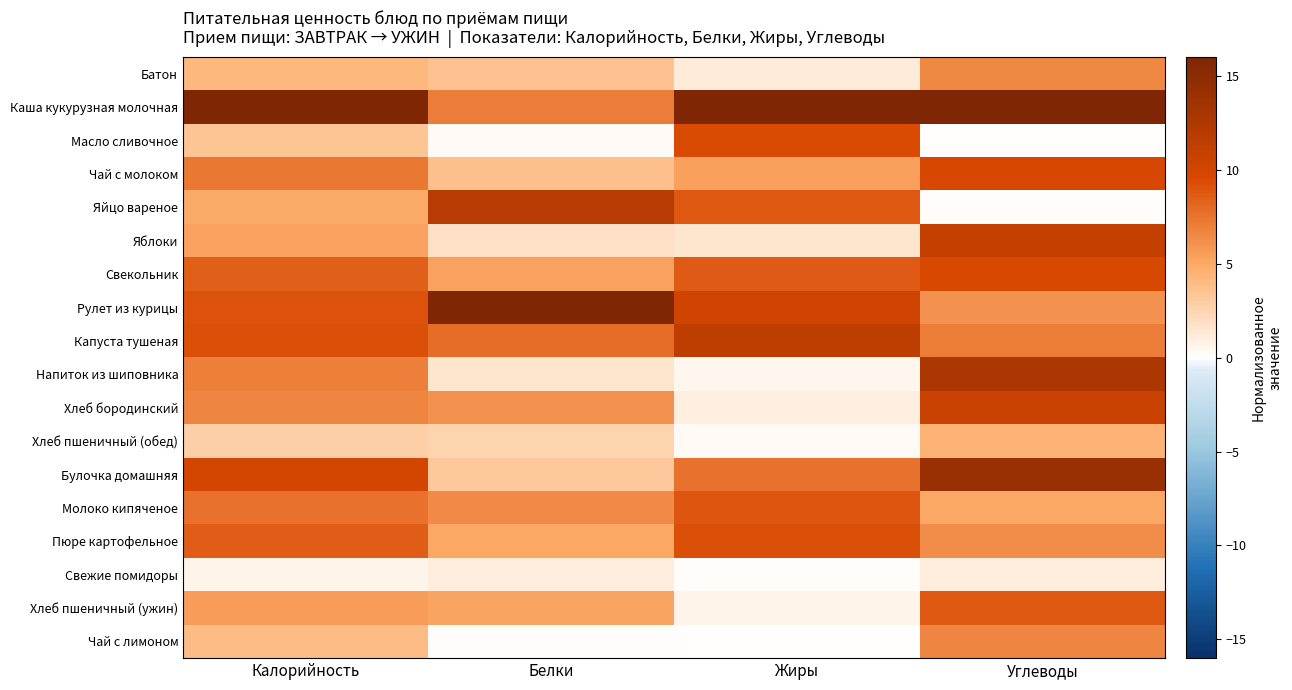

Which series has the largest total across all categories?

Каша кукурузная молочная